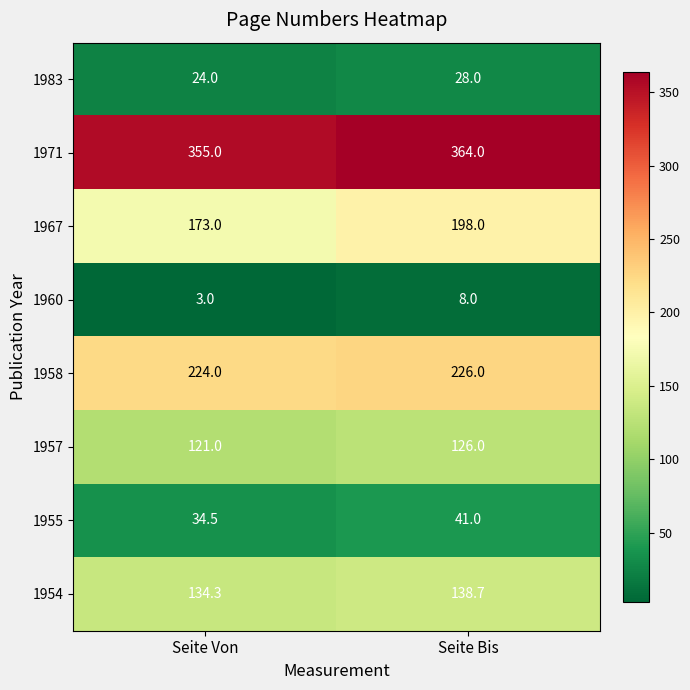

Reading left to right, transcribe all the data shown in this chart.

1983: 24.0	28.0
1971: 355.0	364.0
1967: 173.0	198.0
1960: 3.0	8.0
1958: 224.0	226.0
1957: 121.0	126.0
1955: 34.5	41.0
1954: 134.3	138.7